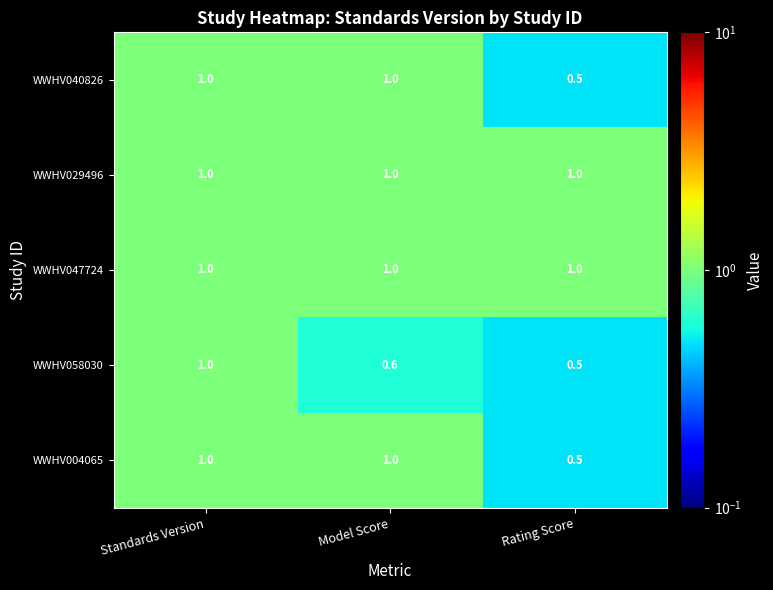

Which label corresponds to the smallest value in the chart?

Rating Score